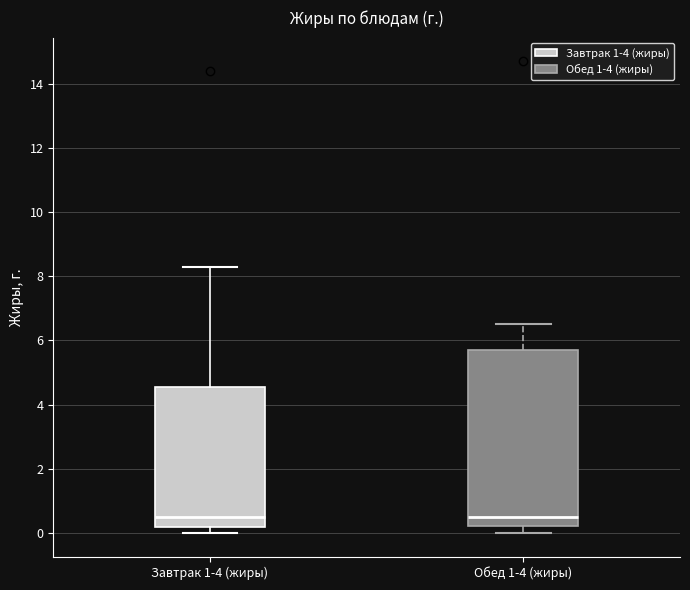

Reading left to right, transcribe this box plot: for each box, give where its median line is, the range the box spans, and where its two whiskers end, as read against the y-axis. The values are not printed on the chart, so give them approximately, as read against the axis.

Завтрак 1-4 (жиры): median 0.6, box 0.2 to 4.6, whiskers 0.0 to 8.4
Обед 1-4 (жиры): median 0.6, box 0.2 to 5.8, whiskers 0.0 to 6.6